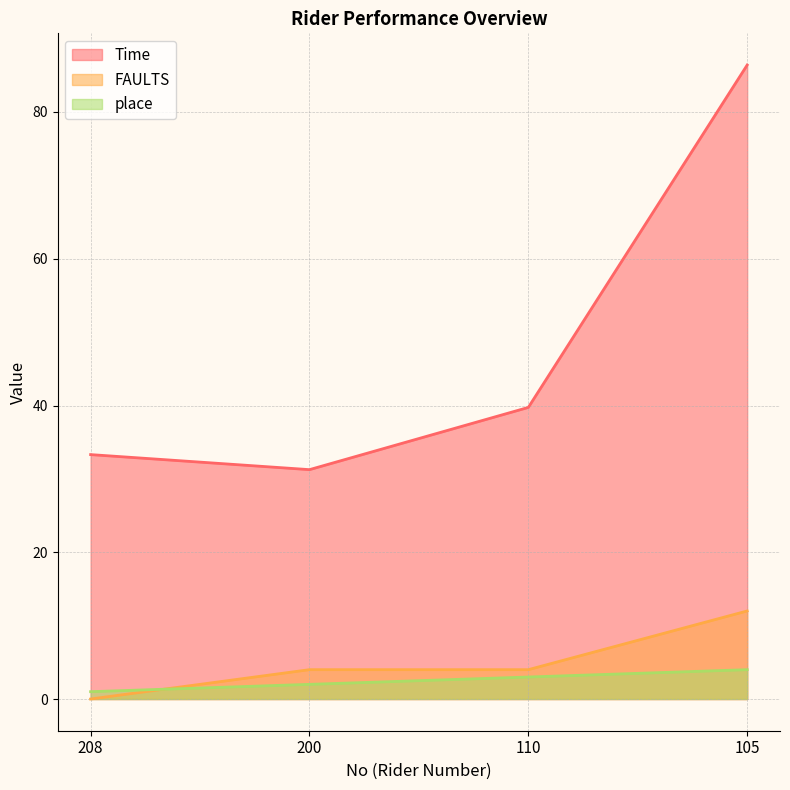

Does the chart have visible grid lines?

Yes